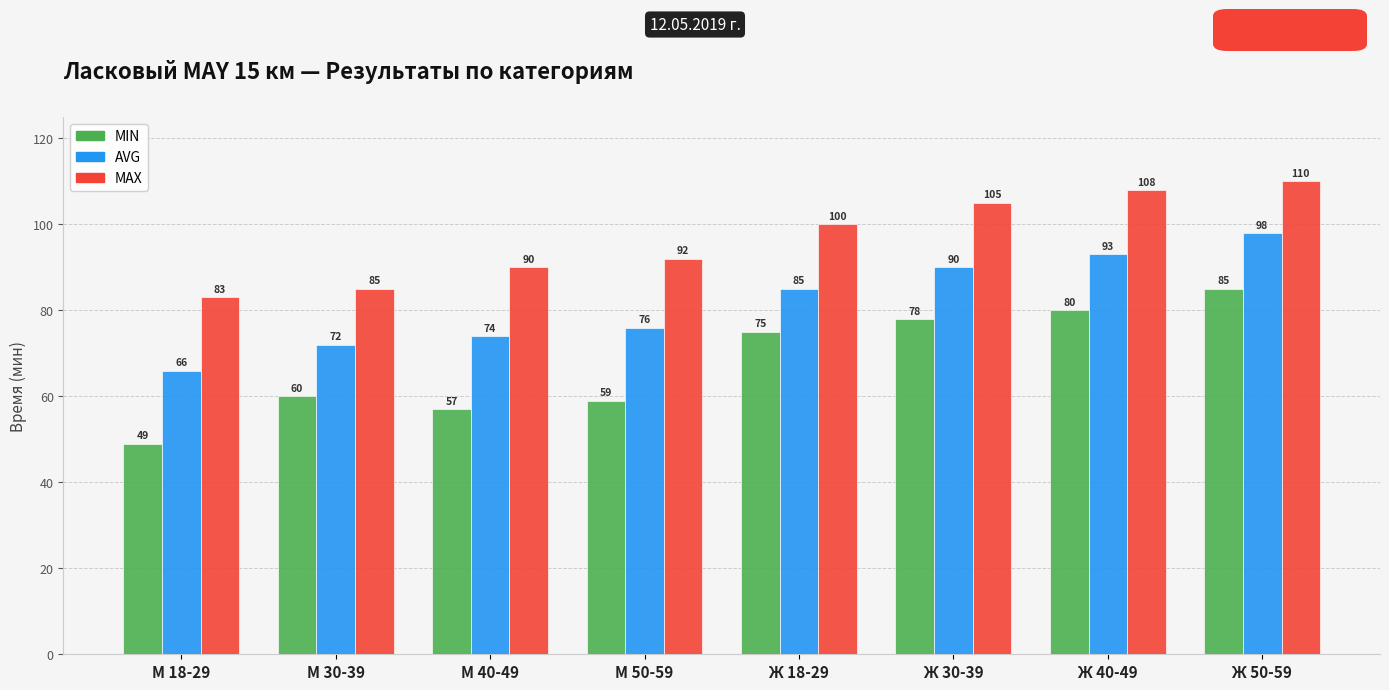

The MIN series shows 75 at Ж 18-29. True or false?

True